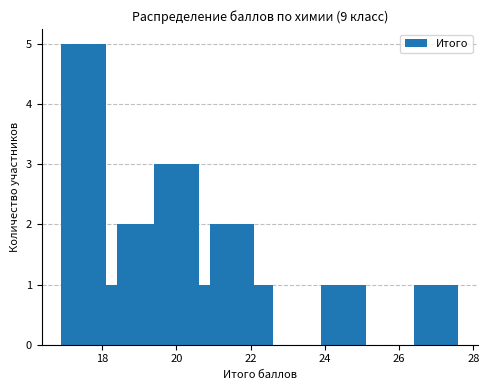

What is the value of the 4th bar from the left?

2